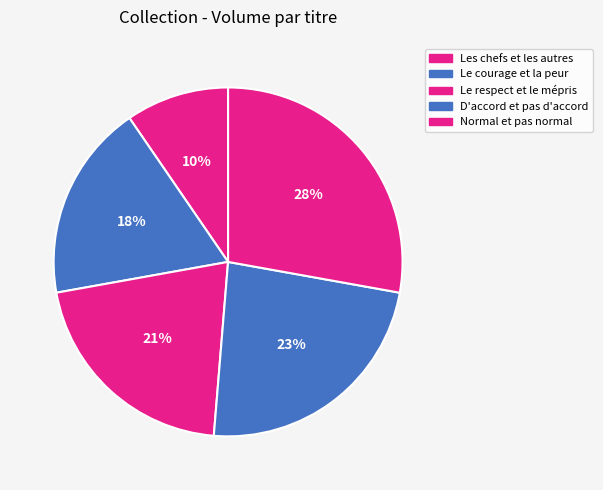

How many slices are in this pie chart?

5